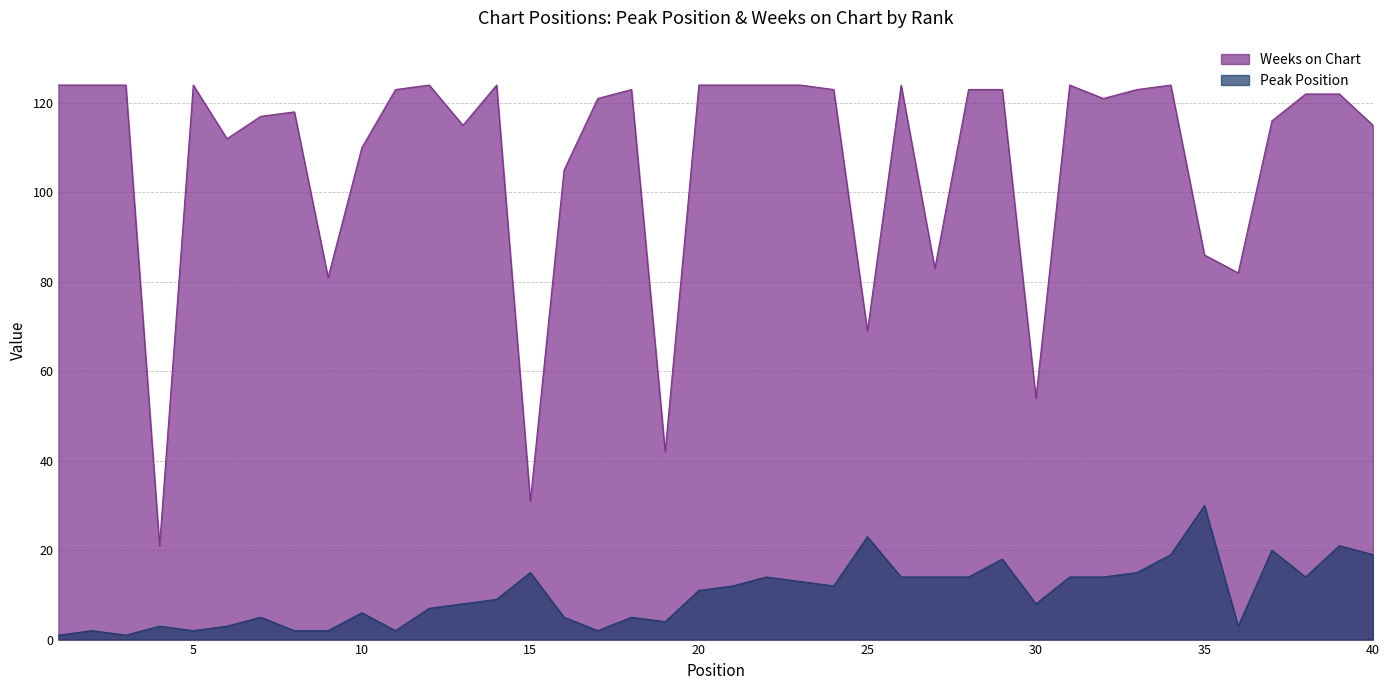

How many lines are shown in the chart?

2